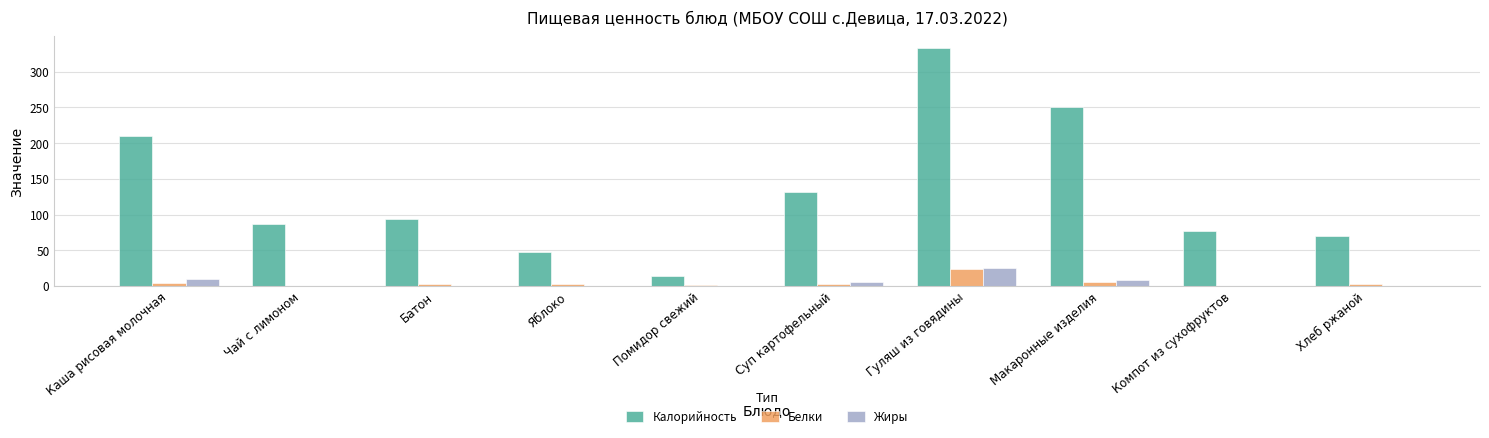

At which category is the sum across all series the highest?

Гуляш из говядины